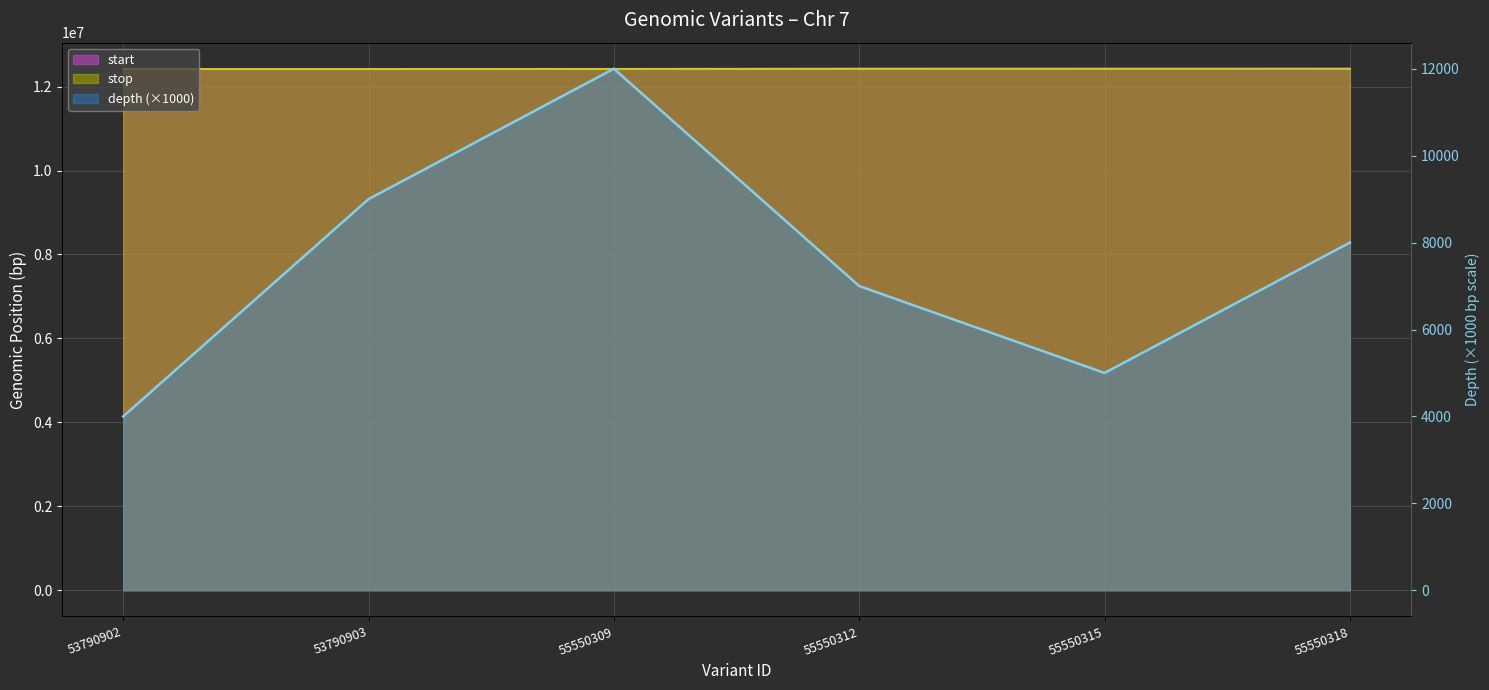

Count the number of categories in the chart.

6